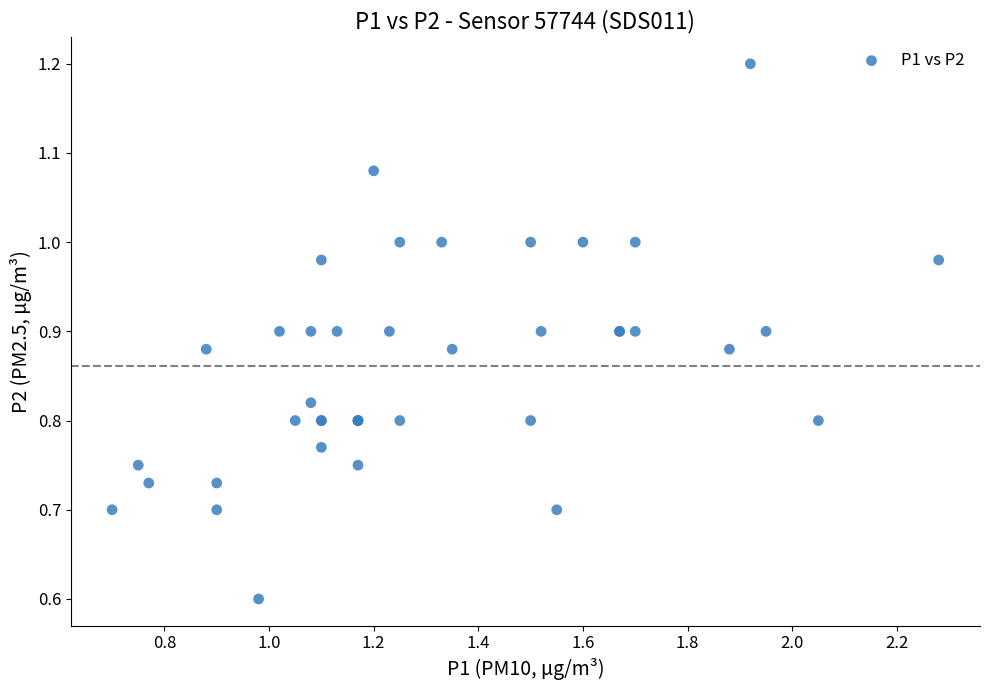

What Y value in the scatter plot is closest to 0?

0.6